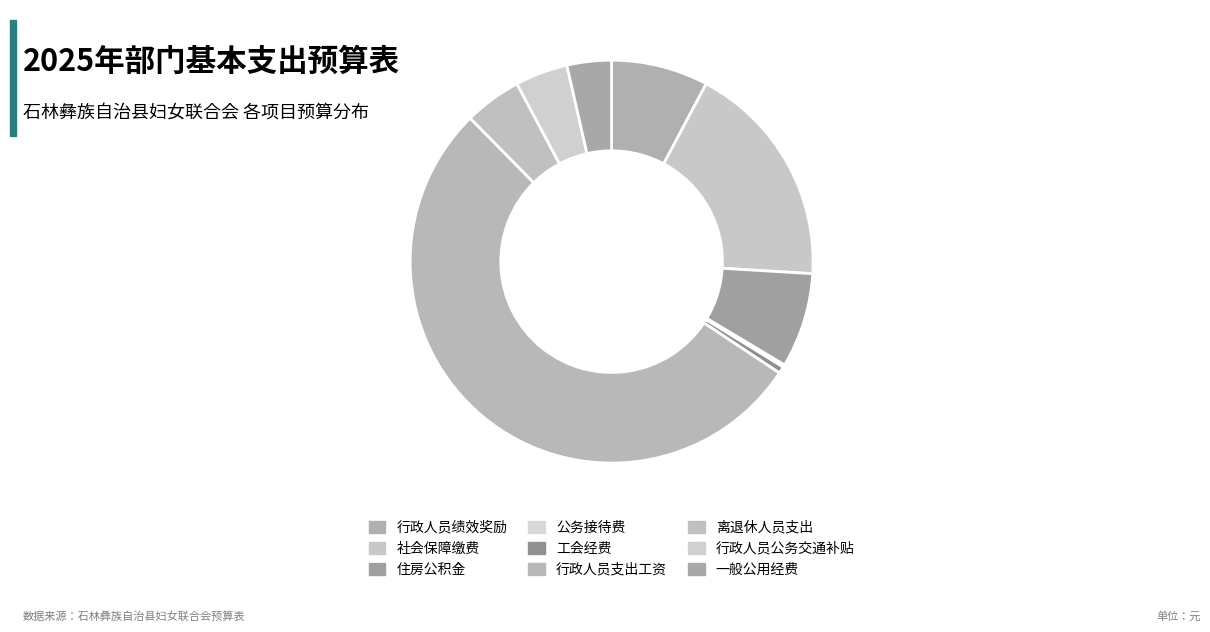

The 社会保障缴费 slice represents 4% of the pie. True or false?

False